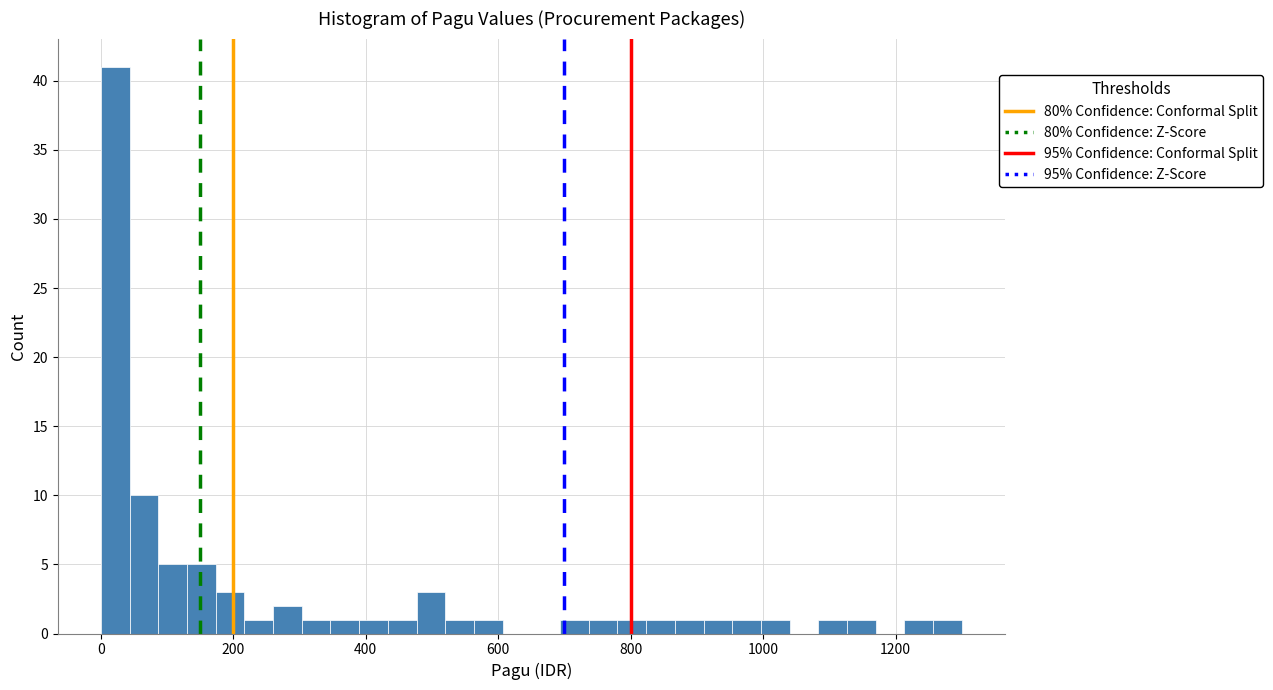

Read against the x-axis, roughly where is the centre of the tallest bar?

20